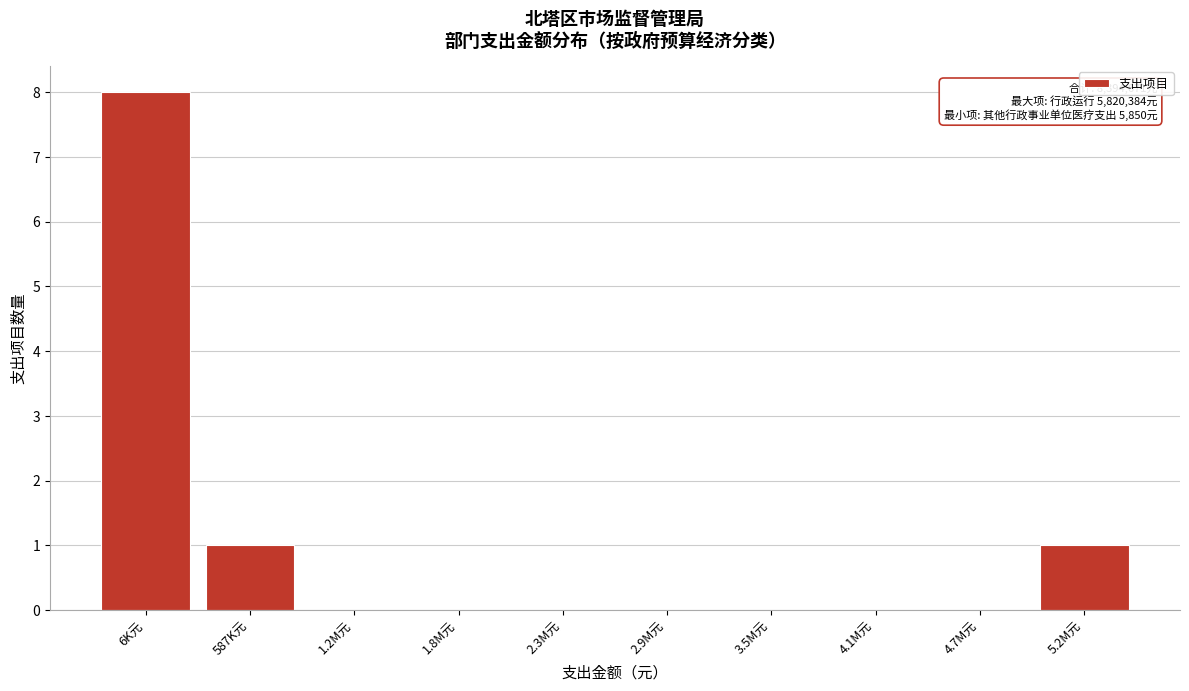

Reading left to right, extract all data points from this chart.

6K元=8	587K元=1	1.2M元=0	1.8M元=0	2.3M元=0	2.9M元=0	3.5M元=0	4.1M元=0	4.7M元=0	5.2M元=1